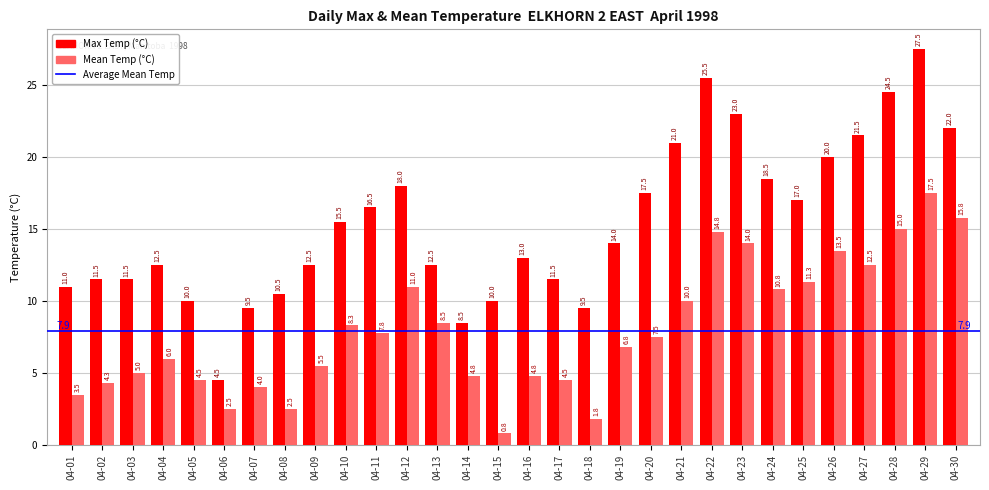

What is the sum of the Mean Temp (°C) values at 04-19 and 04-30?

22.6